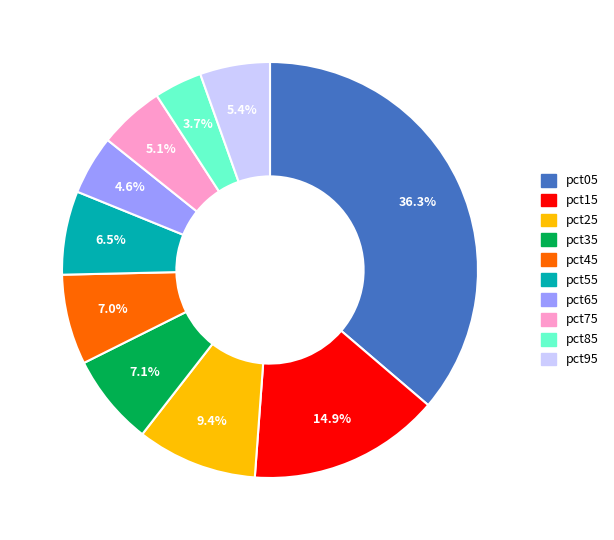

Combined, what portion of the pie is pct55 and pct85?

10.2%